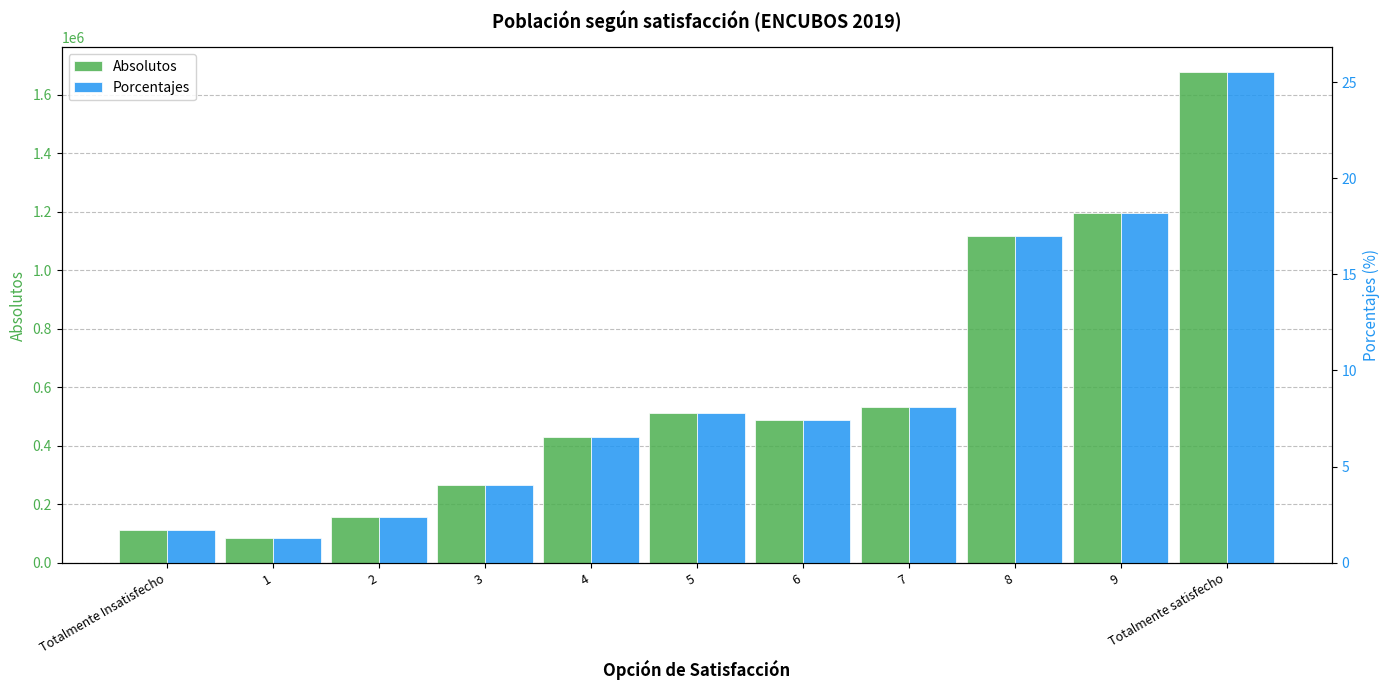

Does the chart contain any negative values?

No